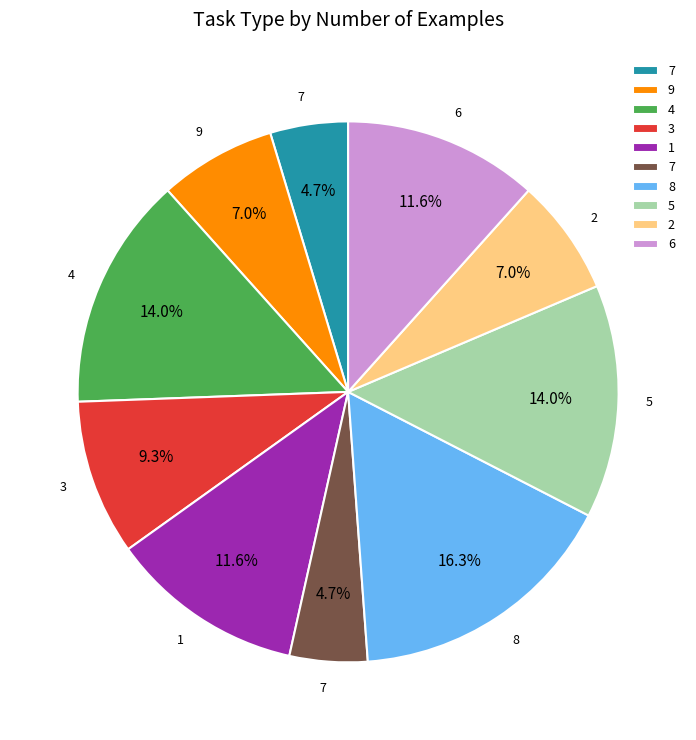

Is there a majority slice in this chart?

No